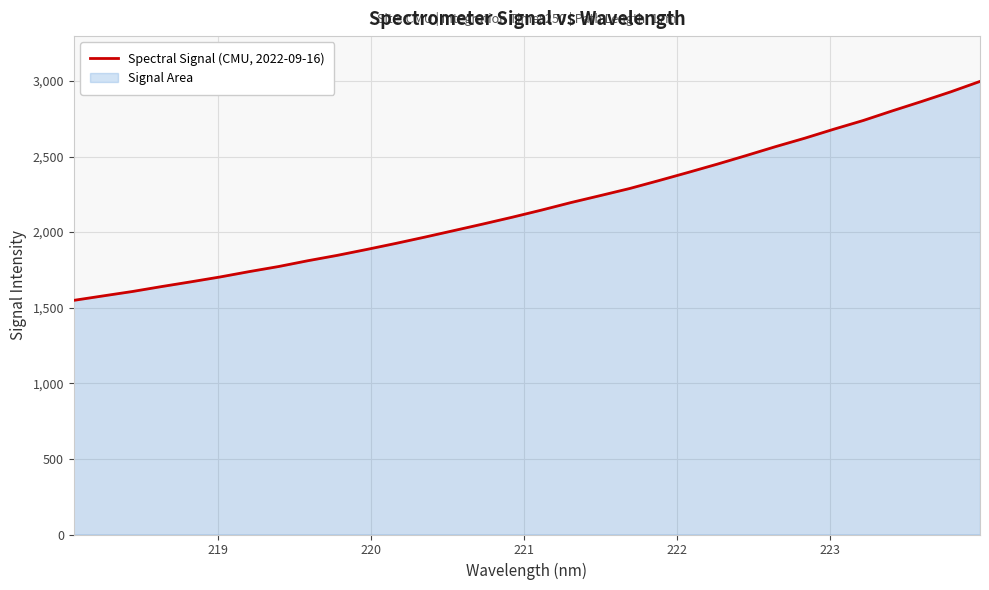

What is the minimum value shown in the chart?

1548.6